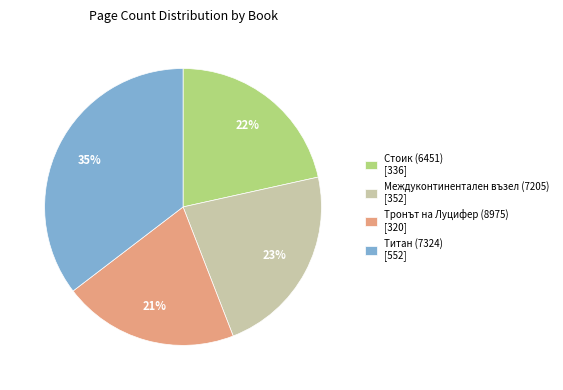

Do Междуконтинентален възел (7205) [352] and Титан (7324) [552] together represent more than half of the pie?

Yes